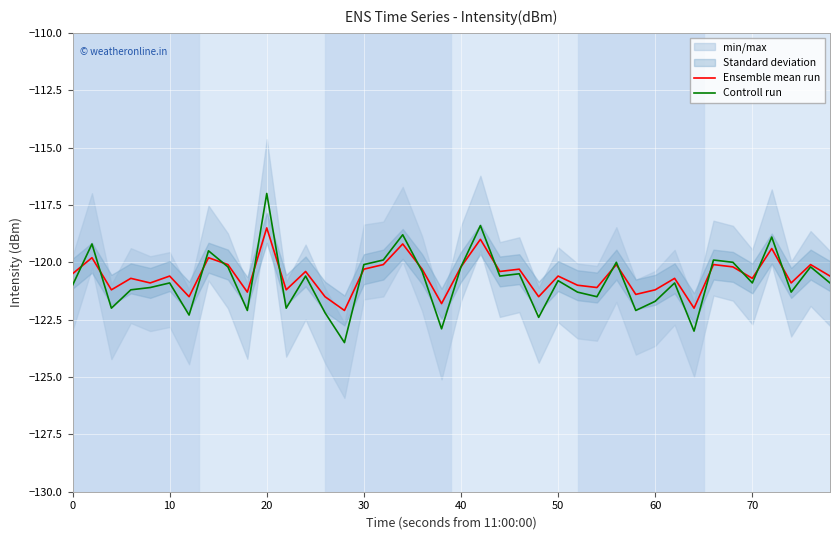

What is the minimum value shown in the chart?

-123.5